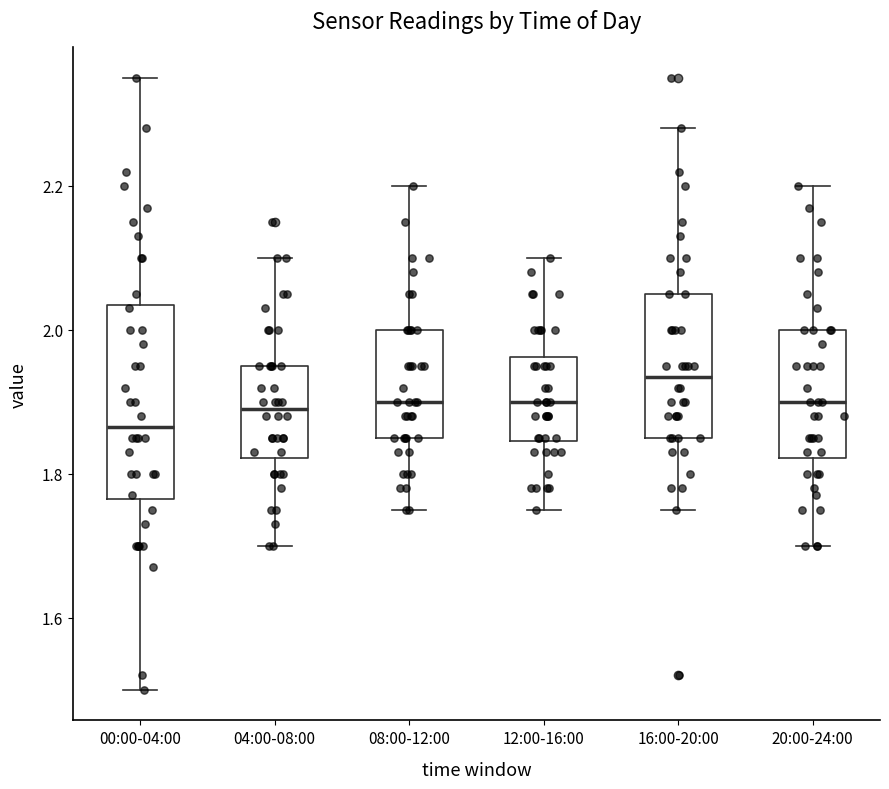

Where does the upper whisker of the box for 16:00-20:00 end on the y-axis? The values are not printed on the chart, so give them approximately, as read against the axis.

2.28